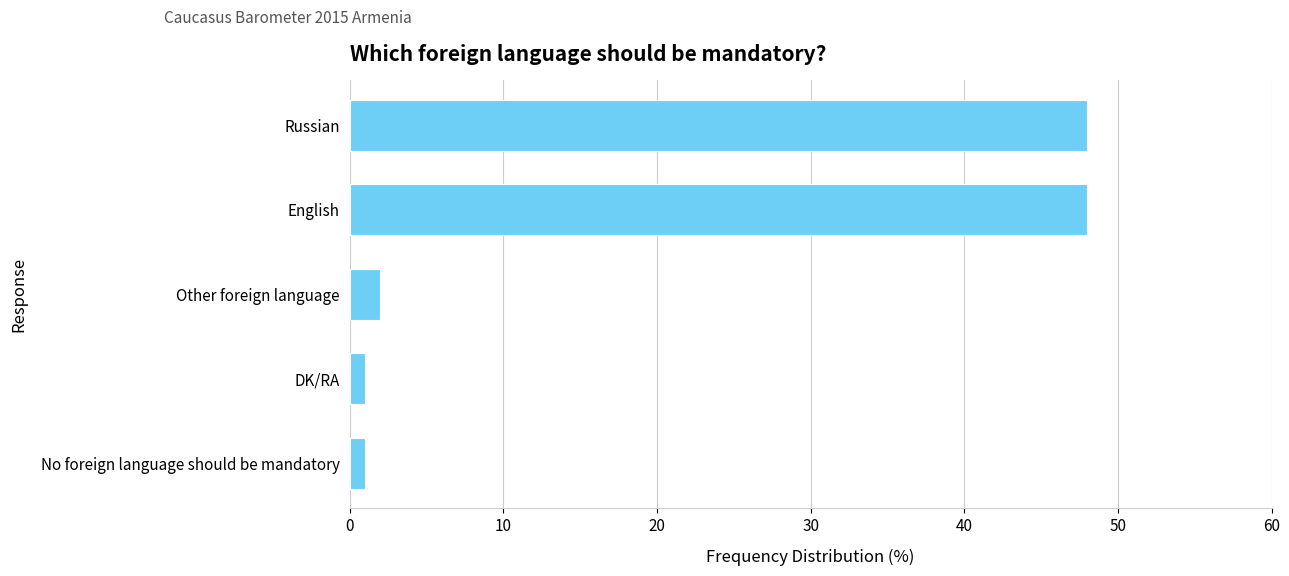

Reading top to bottom, list all the values displayed in this chart.

48	48	2	1	1